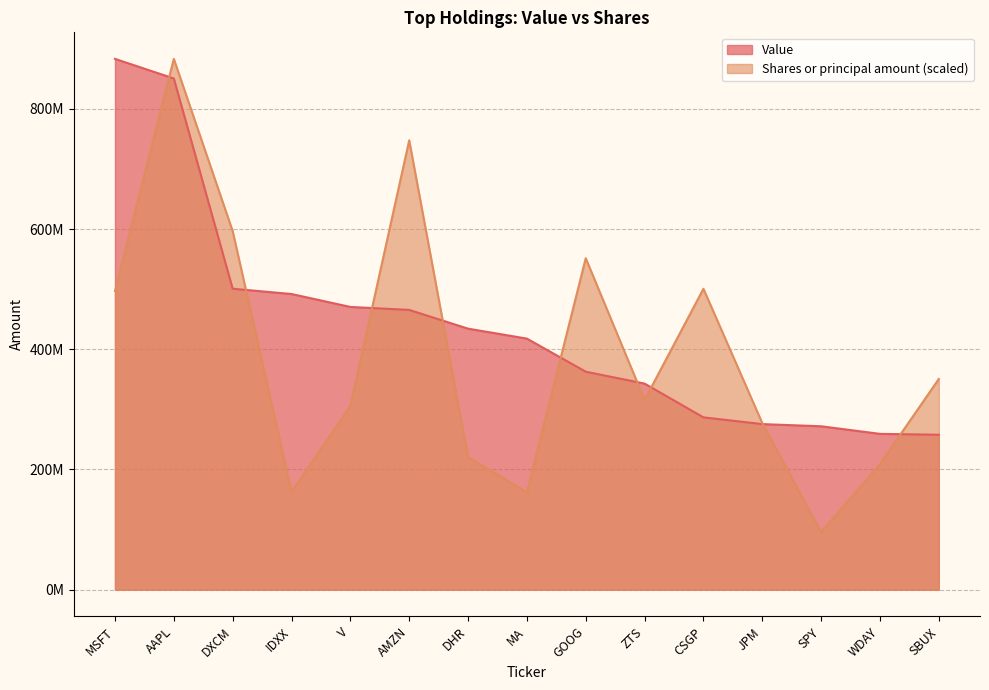

At how many categories does at least one series exceed 505352601?

5